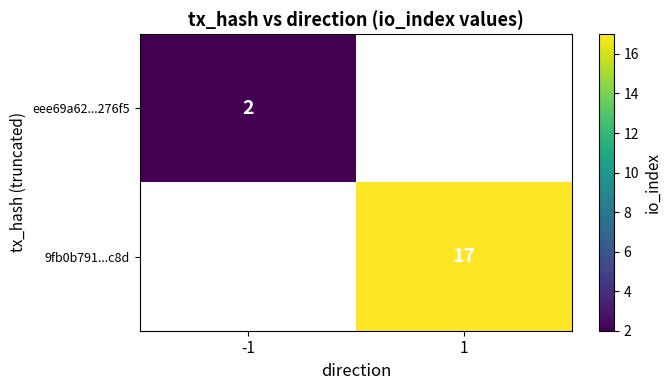

The value of 9fb0b791...c8d at 1 is 6.5. True or false?

False